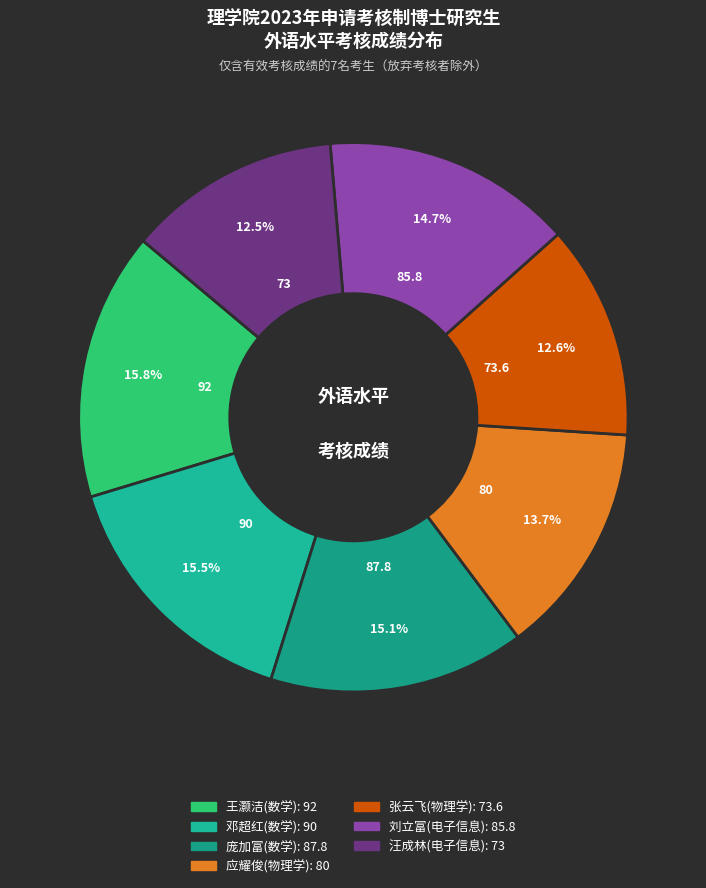

What percentage is the 王灏洁(数学) slice, to the nearest percent?

16%